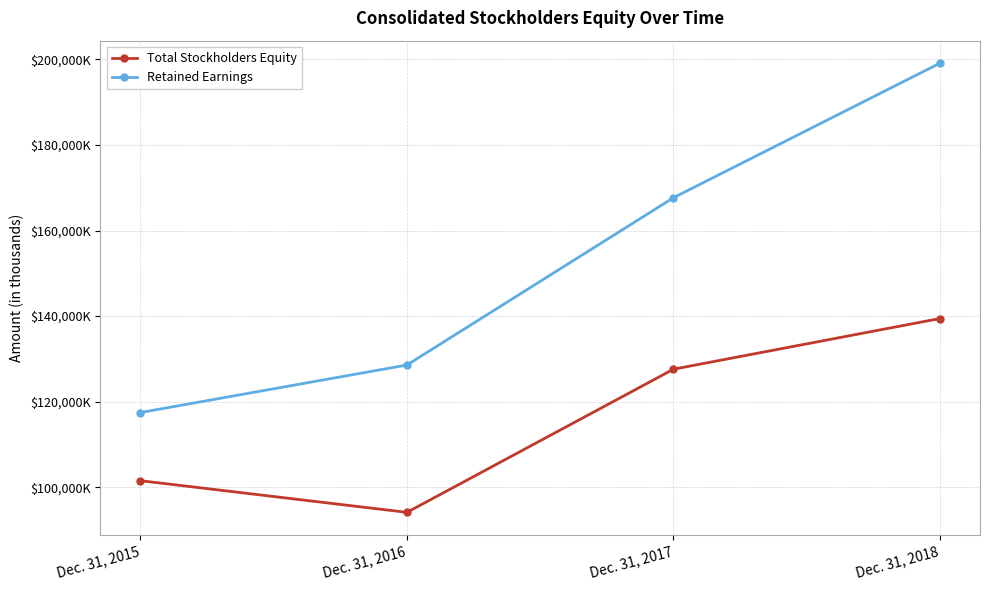

What are all the series names shown in the legend?

Total Stockholders Equity, Retained Earnings